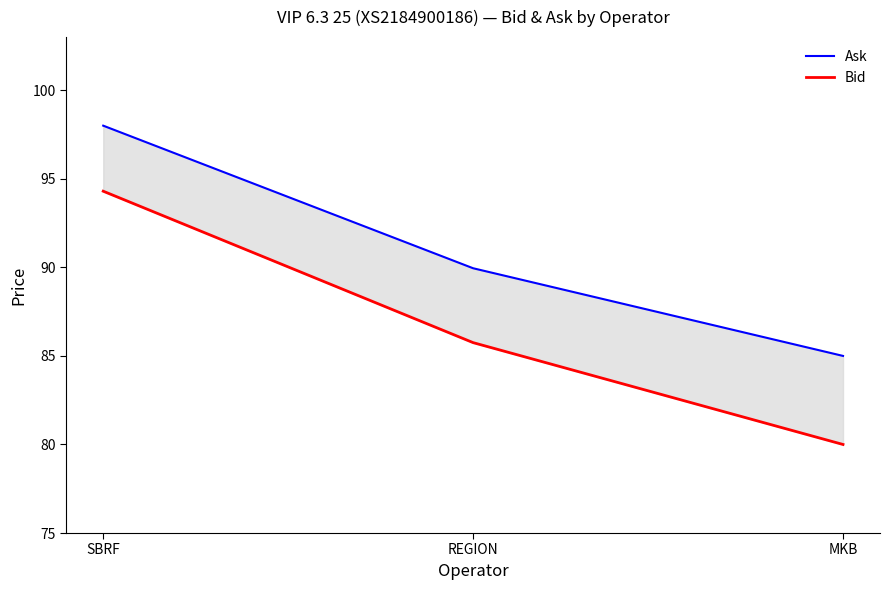

At how many categories does at least one series exceed 82?

3